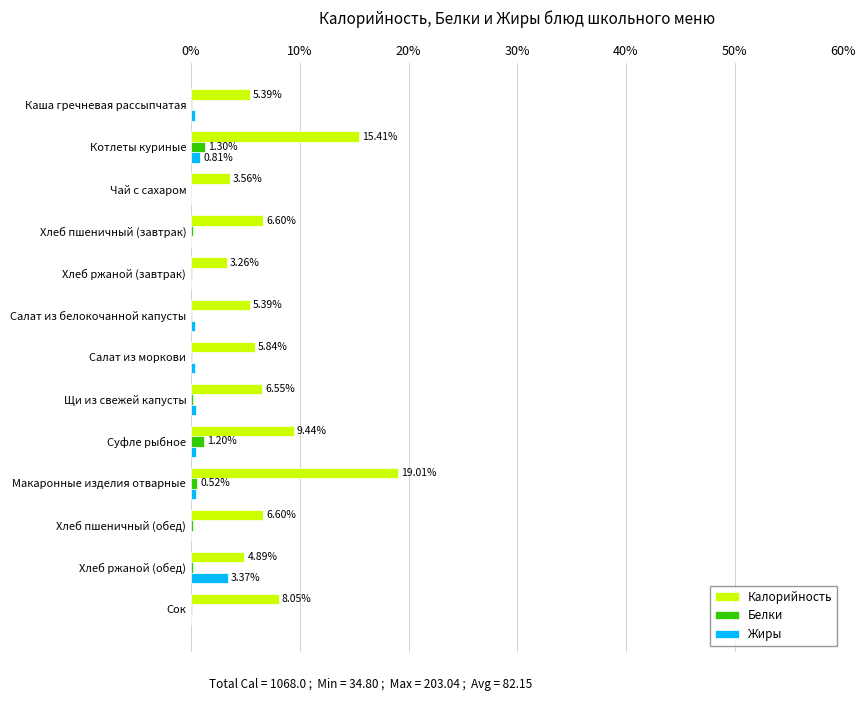

At which category does the chart reach its peak across all series?

Макаронные изделия отварные